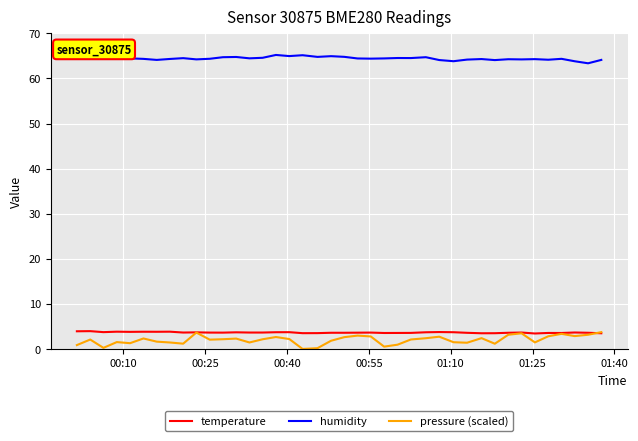

How many lines are shown in the chart?

3